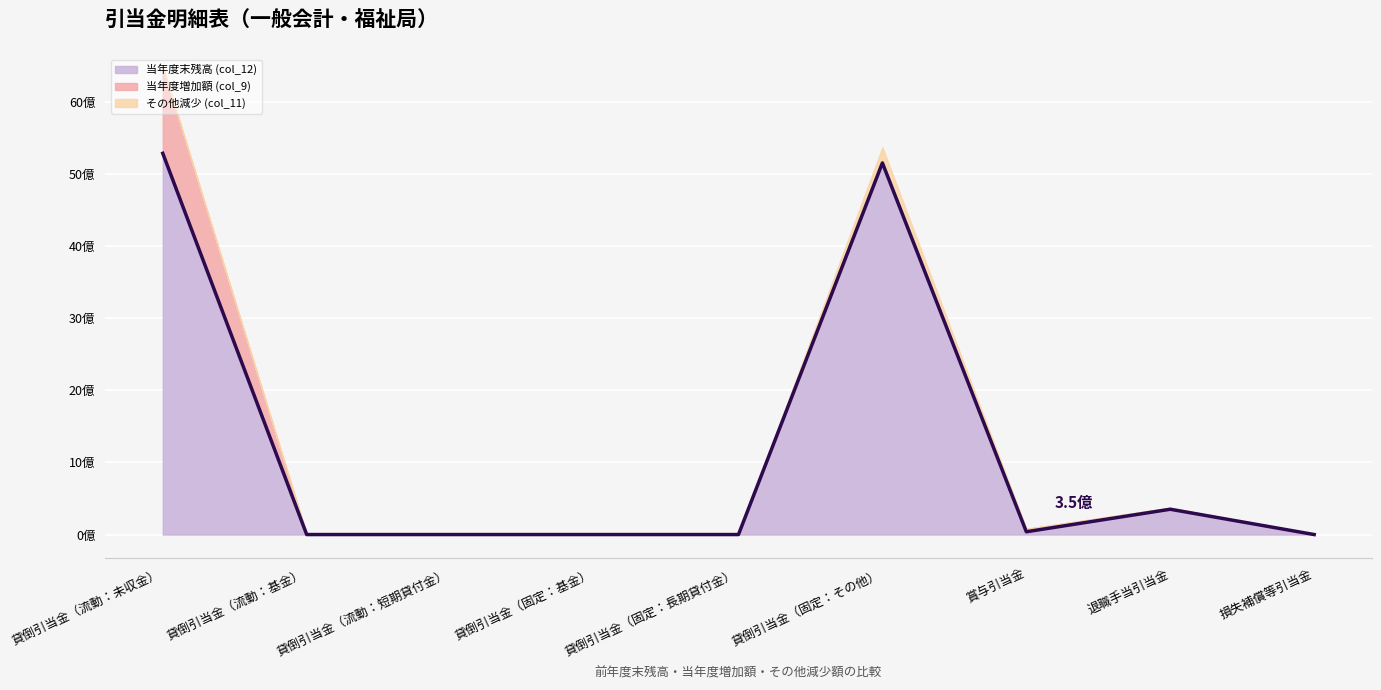

Rank the categories by value from lowest to highest.

貸倒引当金（流動：基金）, 貸倒引当金（流動：短期貸付金）, 貸倒引当金（固定：基金）, 貸倒引当金（固定：長期貸付金）, 損失補償等引当金, 賞与引当金, 退職手当引当金, 貸倒引当金（固定：その他）, 貸倒引当金（流動：未収金）